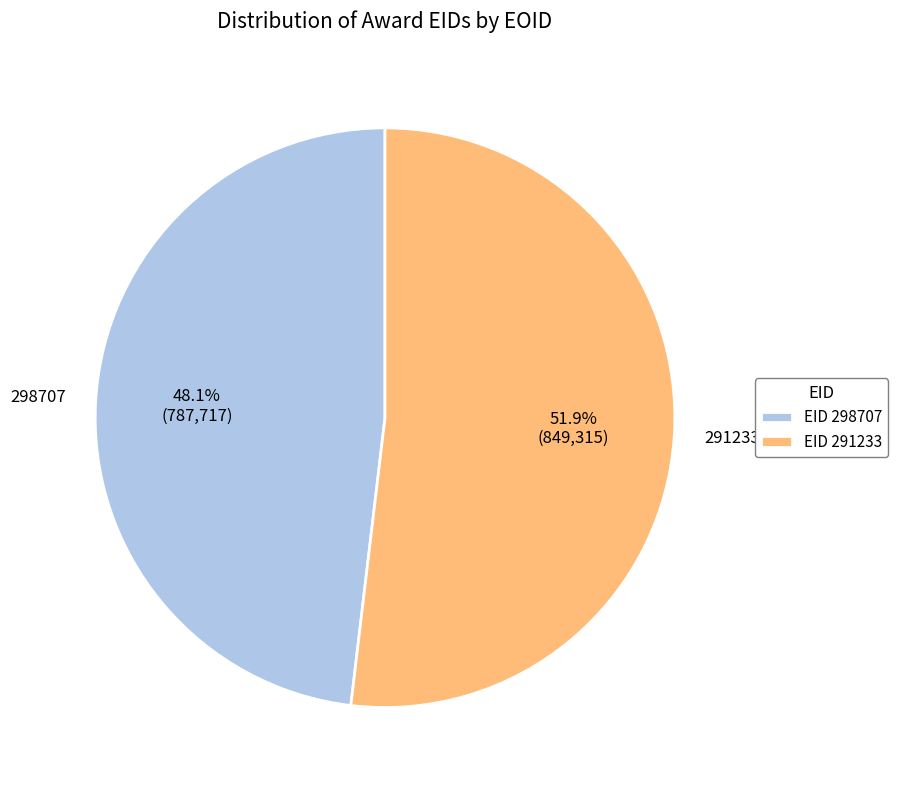

How many slices are in this pie chart?

2